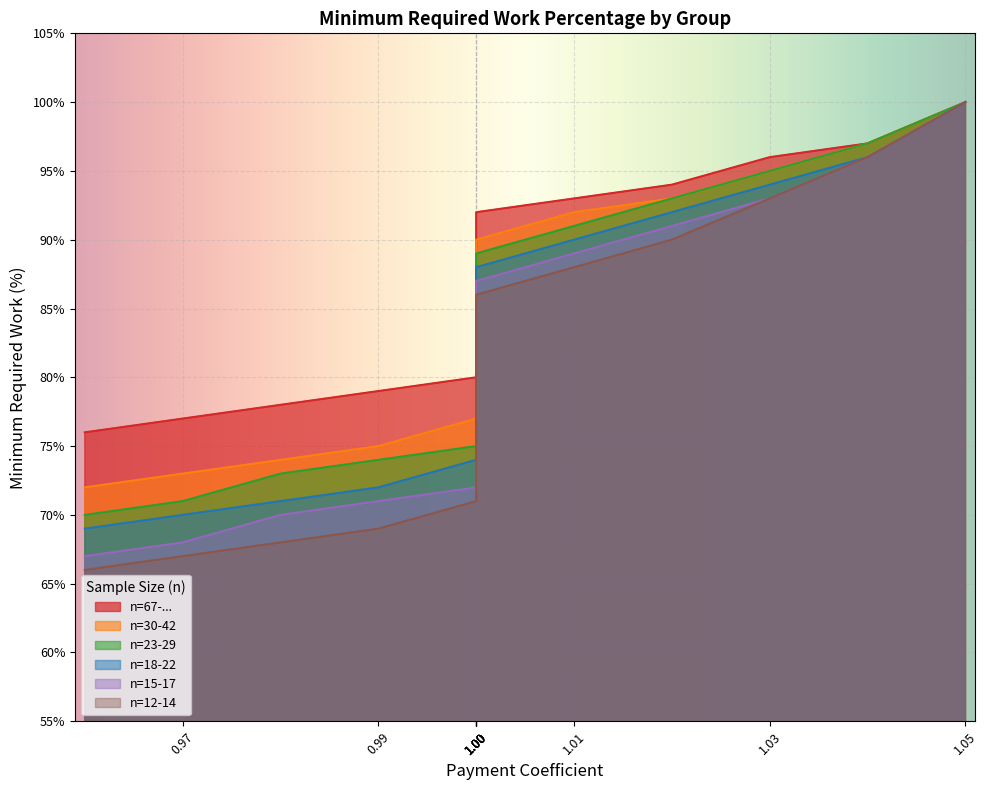

Reading left to right, what are all the values shown in this chart?

n=67-...: 1.05=100	1.04=97	1.03=96	1.02=94	1.01=93	1=92	1=91	1=90	1=88	1=87	1=86	1=85	1=84	1=82	1=81	1=80	0.99=79	0.98=78	0.97=77	0.96=76
n=30-42: 1.05=100	1.04=97	1.03=95	1.02=93	1.01=92	1=90	1=89	1=87	1=86	1=84	1=83	1=82	1=80	1=79	1=78	1=77	0.99=75	0.98=74	0.97=73	0.96=72
n=23-29: 1.05=100	1.04=97	1.03=95	1.02=93	1.01=91	1=89	1=87	1=86	1=84	1=83	1=82	1=80	1=79	1=78	1=76	1=75	0.99=74	0.98=73	0.97=71	0.96=70
n=18-22: 1.05=100	1.04=96	1.03=94	1.02=92	1.01=90	1=88	1=86	1=85	1=83	1=82	1=80	1=79	1=78	1=76	1=75	1=74	0.99=72	0.98=71	0.97=70	0.96=69
n=15-17: 1.05=100	1.04=96	1.03=93	1.02=91	1.01=89	1=87	1=85	1=84	1=82	1=81	1=79	1=78	1=76	1=75	1=74	1=72	0.99=71	0.98=70	0.97=68	0.96=67
n=12-14: 1.05=100	1.04=96	1.03=93	1.02=90	1.01=88	1=86	1=84	1=82	1=81	1=79	1=78	1=76	1=75	1=73	1=72	1=71	0.99=69	0.98=68	0.97=67	0.96=66